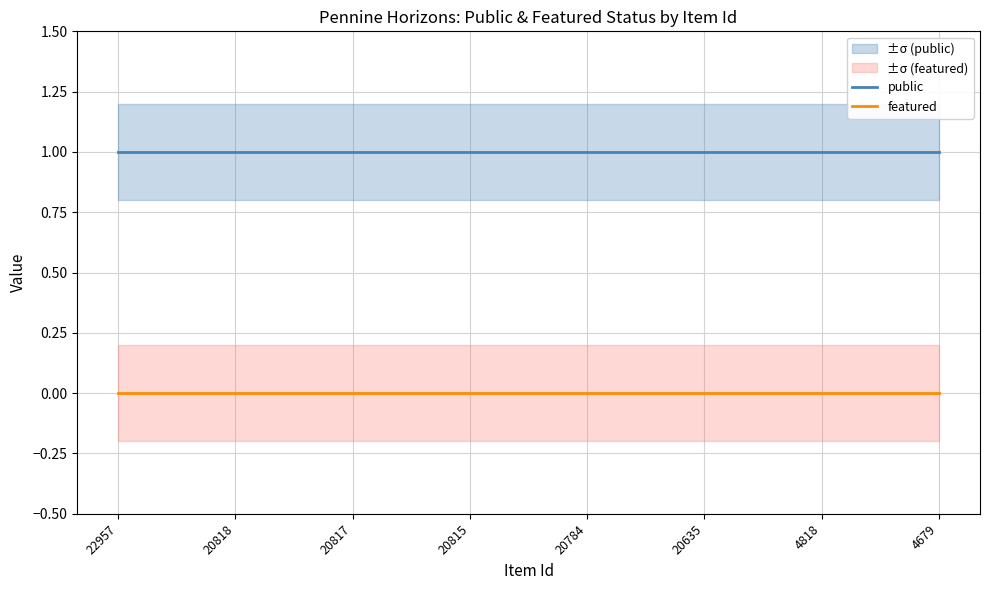

True or false: public and featured cross at least once.

False